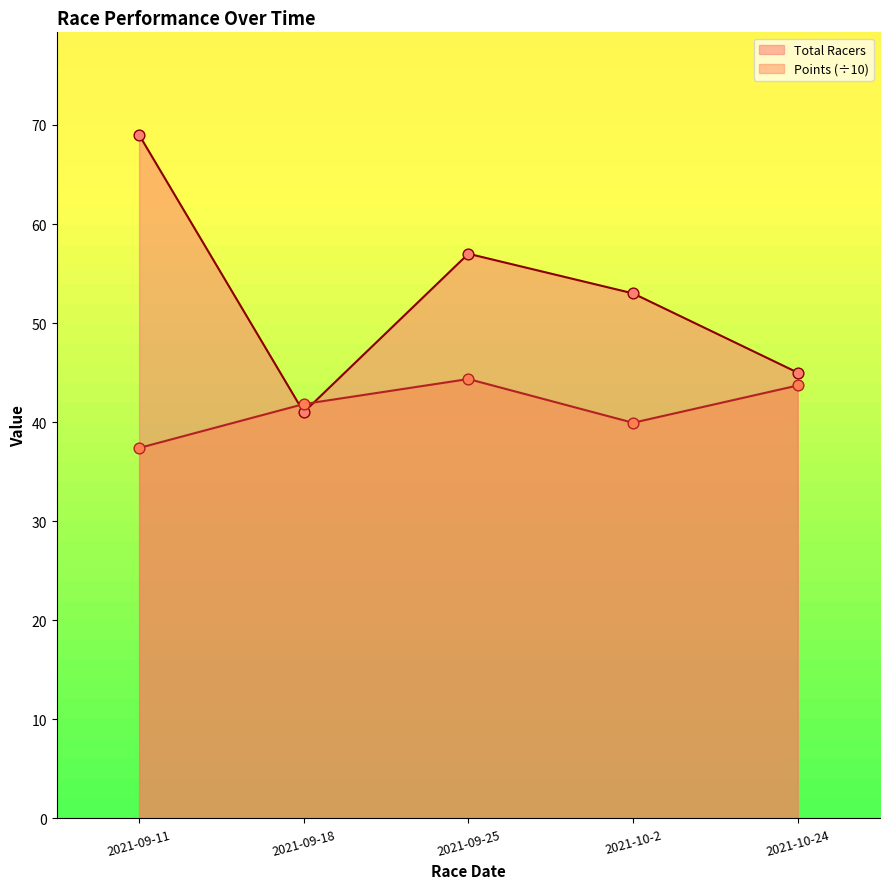

What is the total value across all series at 2021-09-11?

106.4